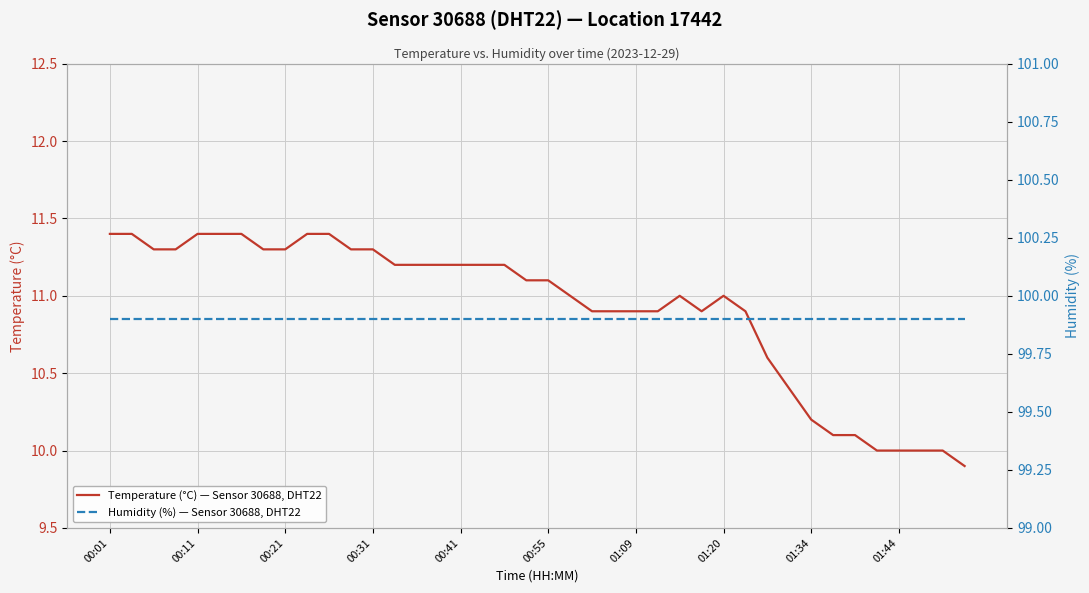

Rank the series by their maximum value, from highest to lowest.

Humidity (%) — Sensor 30688, DHT22, Temperature (°C) — Sensor 30688, DHT22